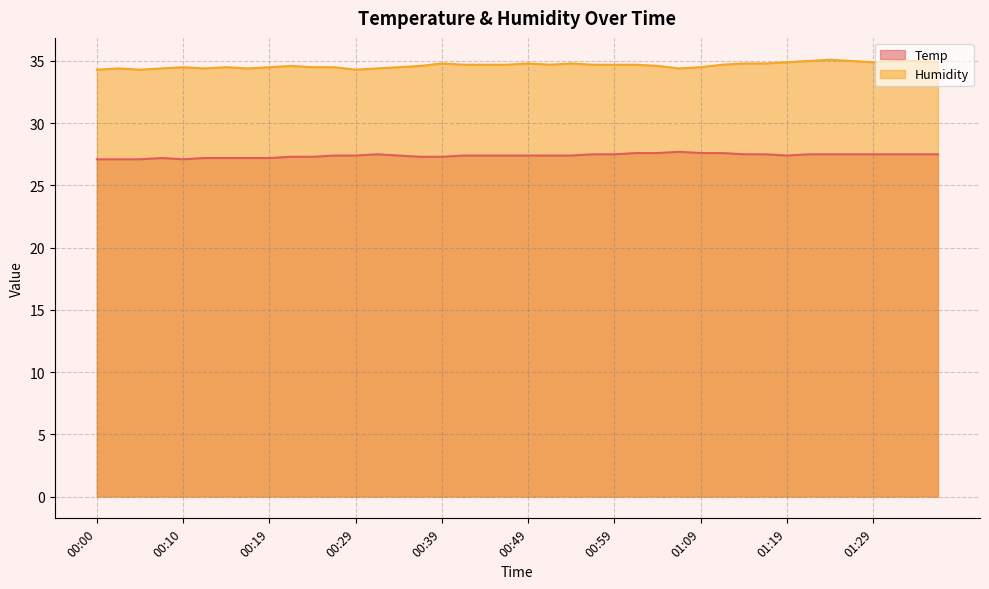

Between 00:34 and 01:01, which series saw the biggest shift?

Temp